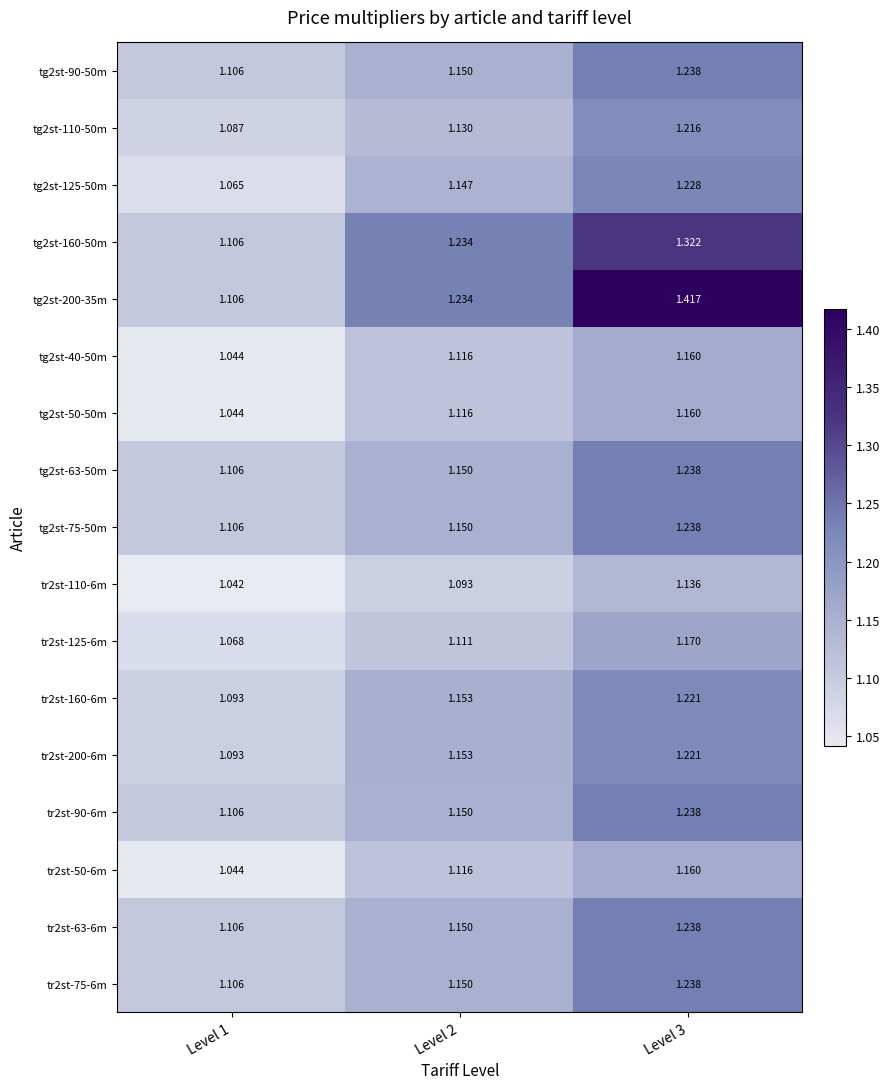

Is the value of tr2st-75-6m at Level 2 greater than the value of tg2st-75-50m at Level 3?

No